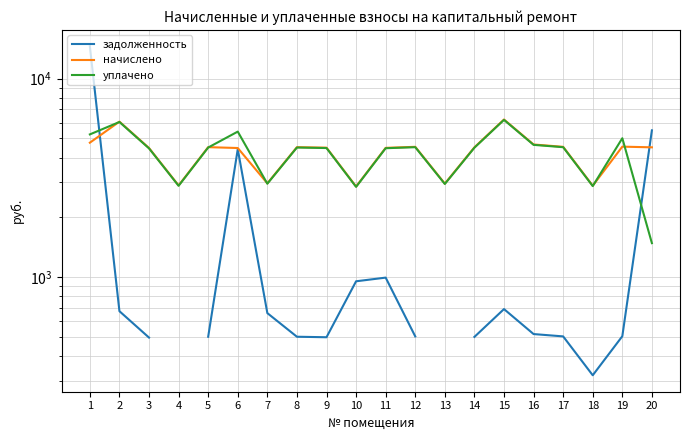

What is the spread (max minus min) of values at 14?

4003.3